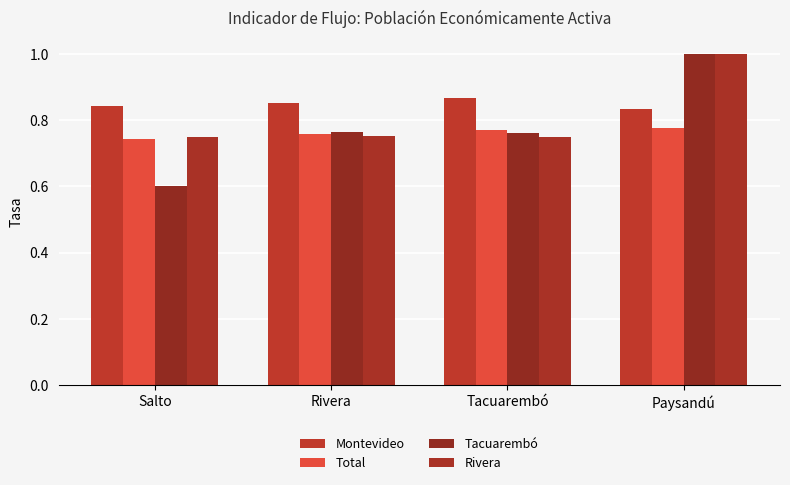

What position from the left is Tacuarembó?

3